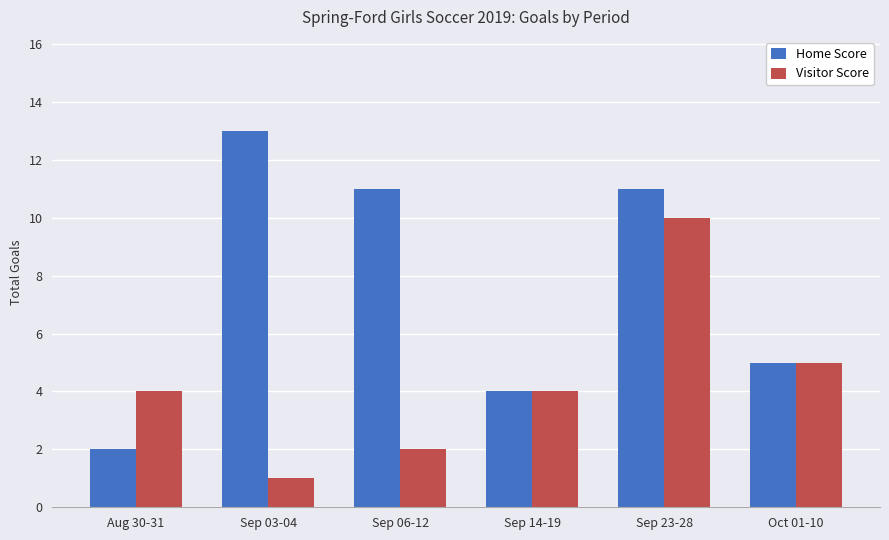

How many data points does each series have?

6